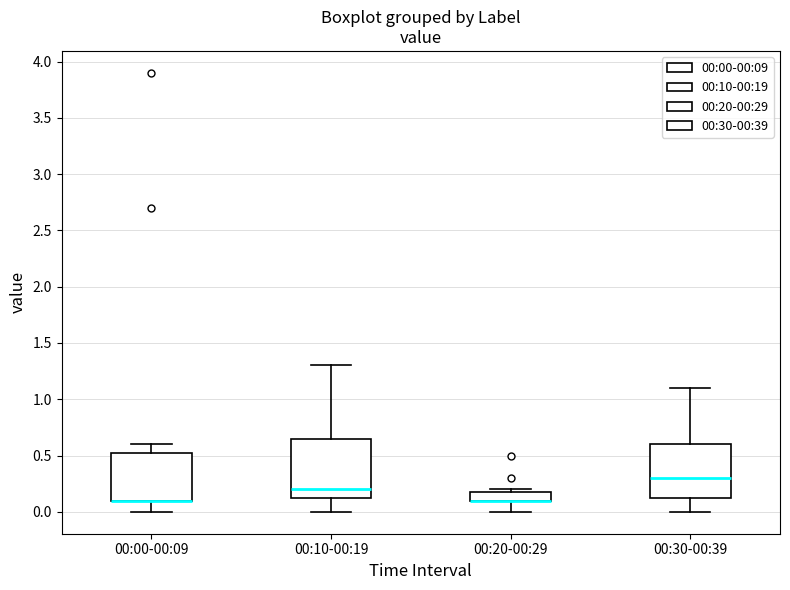

Where does the lower whisker of the box for 00:20-00:29 end on the y-axis? The values are not printed on the chart, so give them approximately, as read against the axis.

0.00